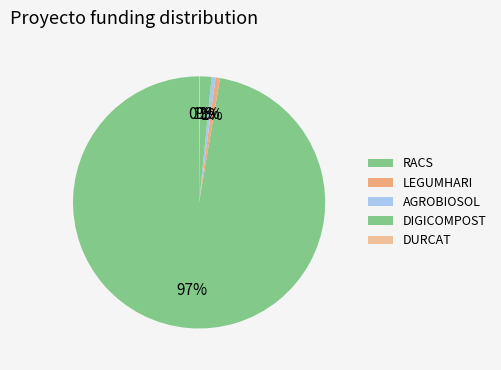

Do DURCAT and DIGICOMPOST together represent more than half of the pie?

No